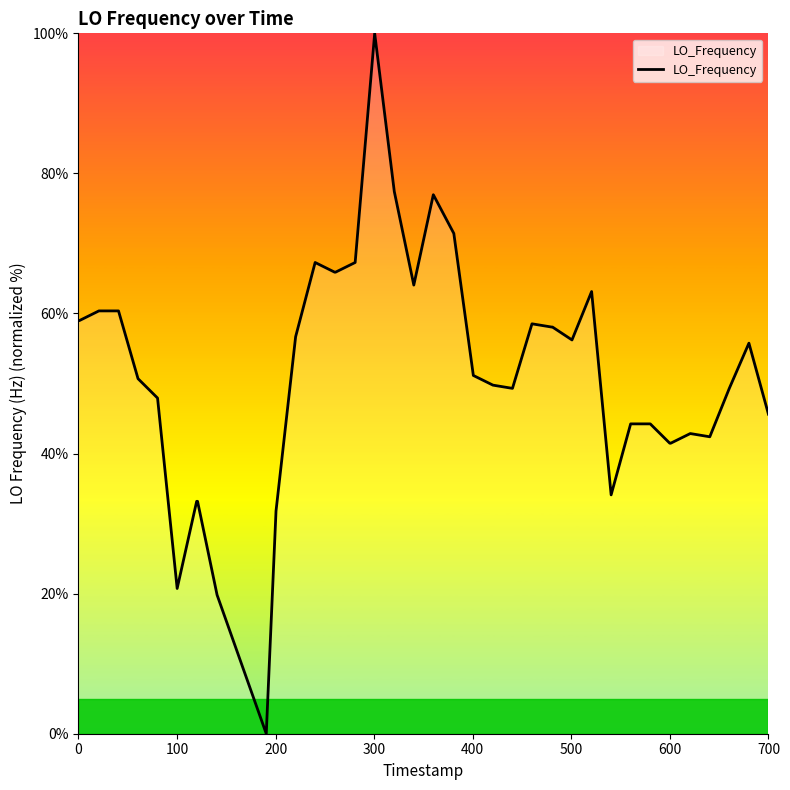

What is the difference between the maximum and minimum values?

100.0